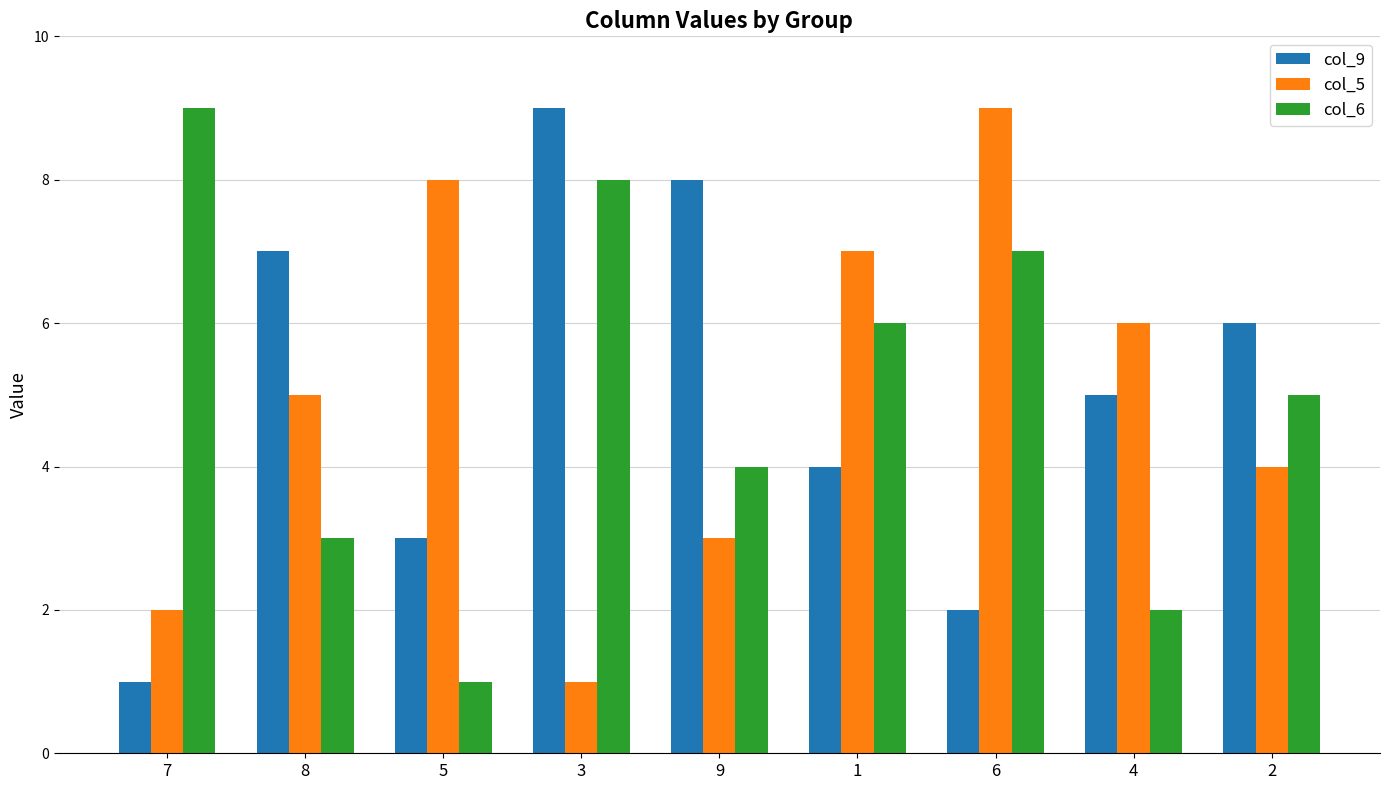

Which category has the lowest value in the col_6 series?

5